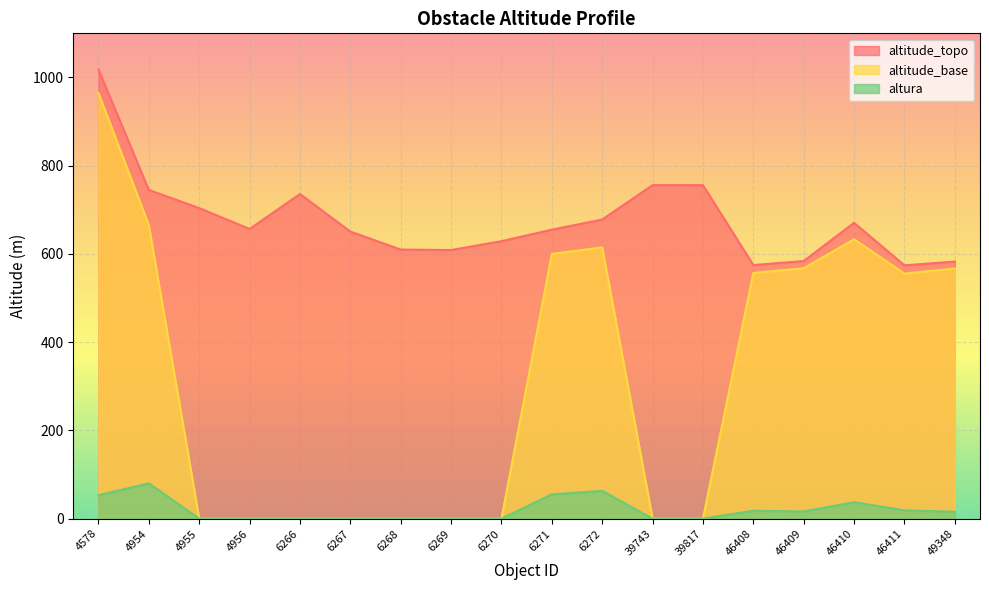

Is the value of altura at 4955 greater than the value of altitude_base at 4578?

No